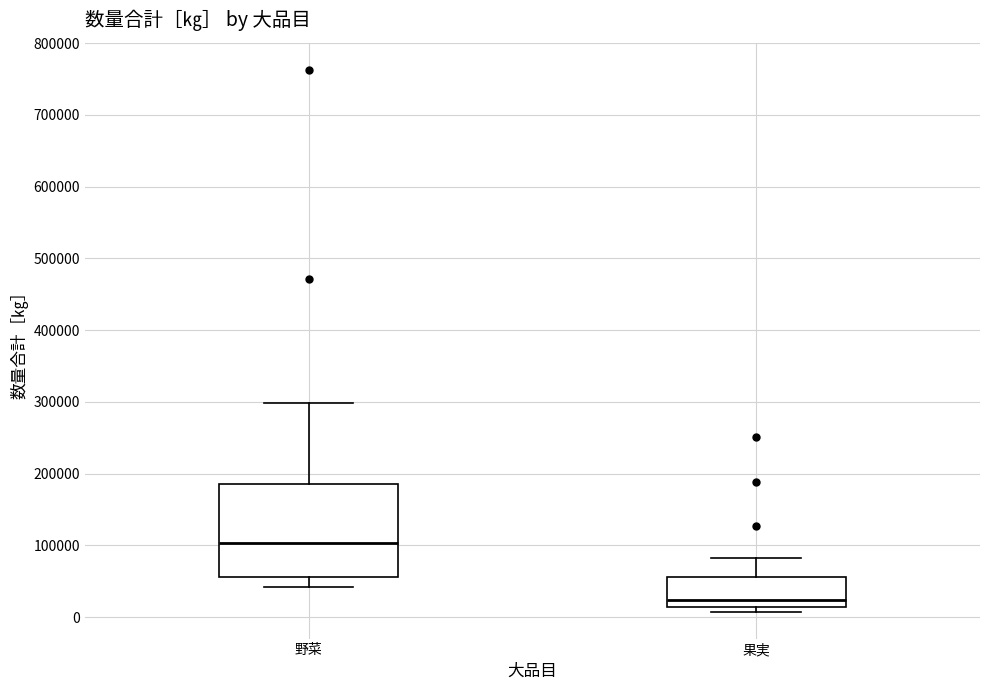

Which box's median line is the highest?

野菜